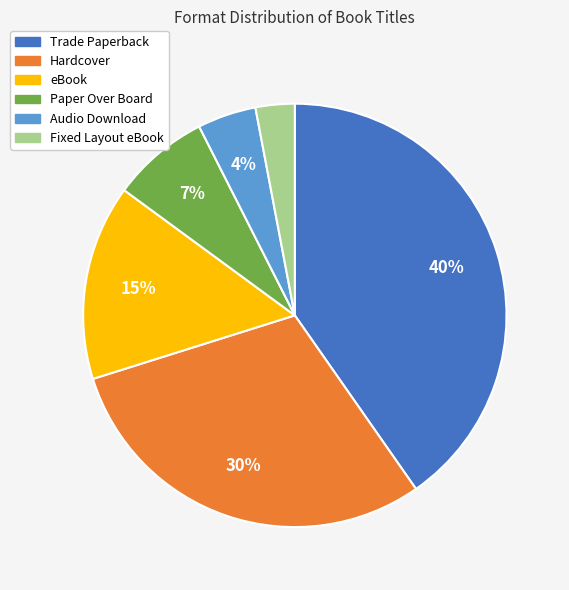

Between Paper Over Board and eBook, which is larger?

eBook